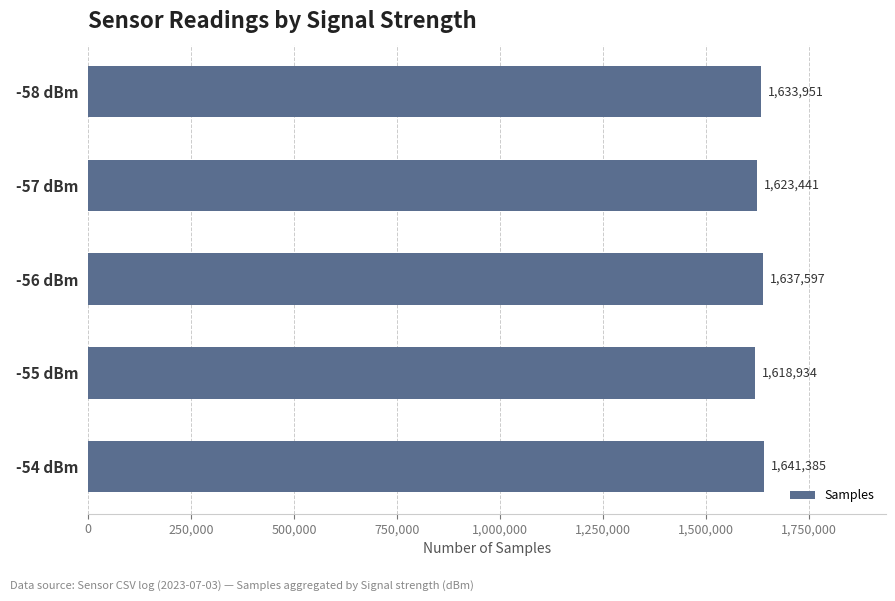

Where is the data nearest to the value 1630159?

-58 dBm